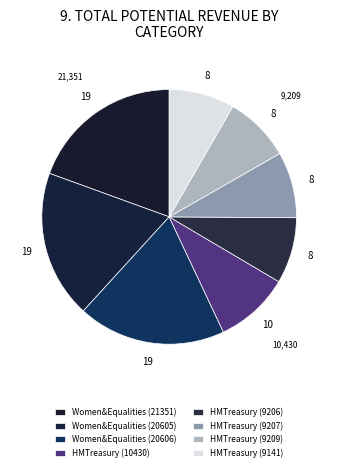

How many slices are in this pie chart?

8